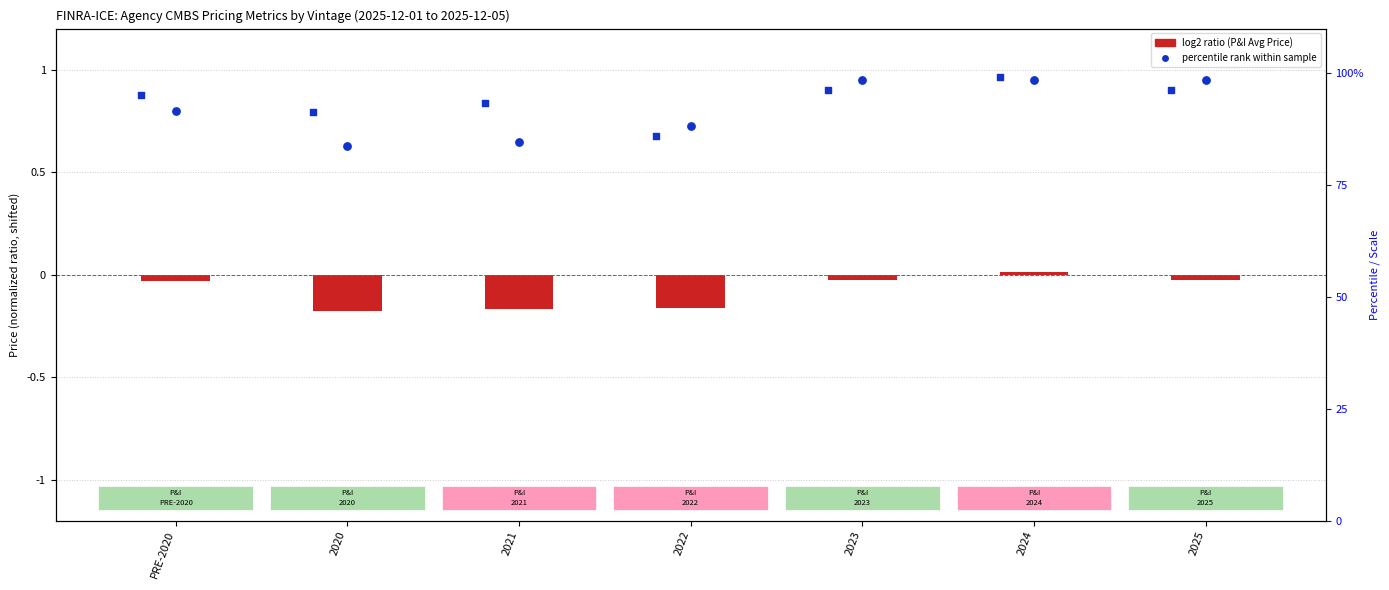

Which series reaches the minimum Y coordinate?

log2 ratio (P&I Avg Price vs 100)